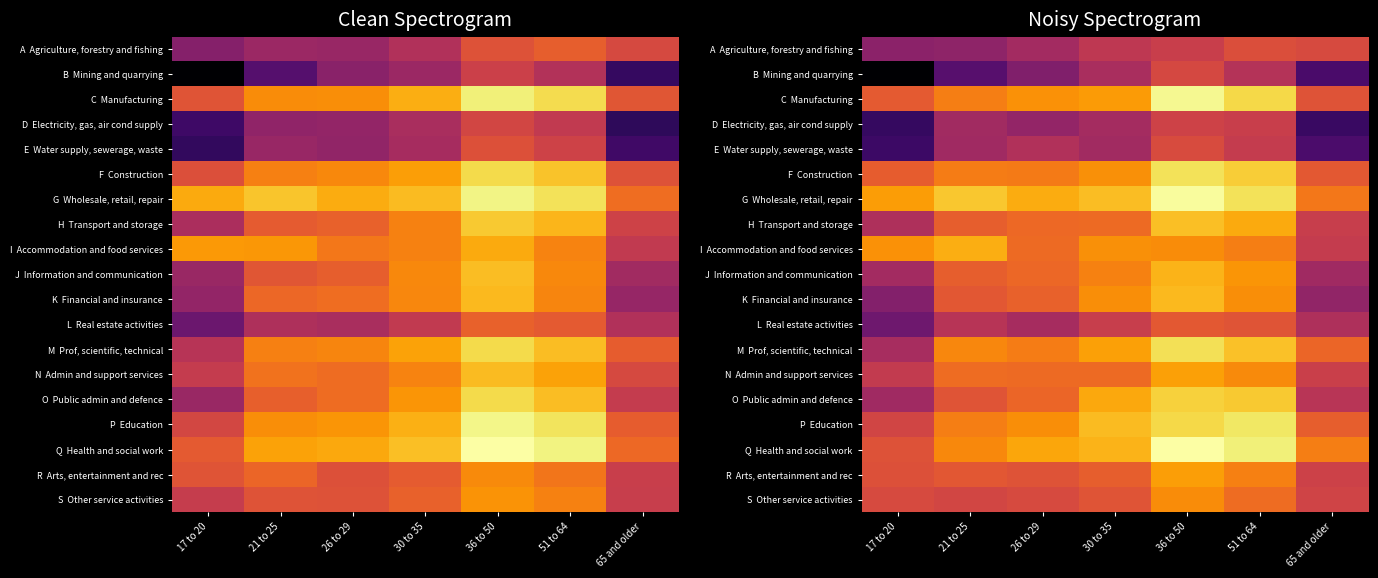

The value of O Public admin and defence at 51 to 64 is 18.0. True or false?

False